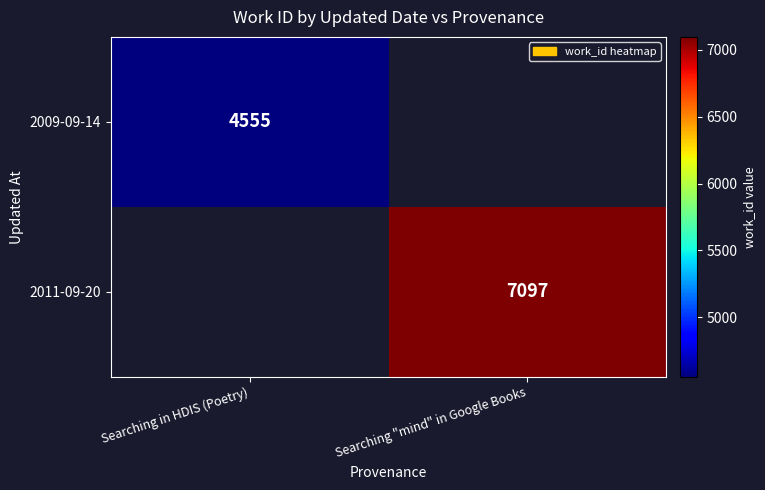

True or false: 2009-09-14 has a value of 4555 at Searching in HDIS (Poetry).

True